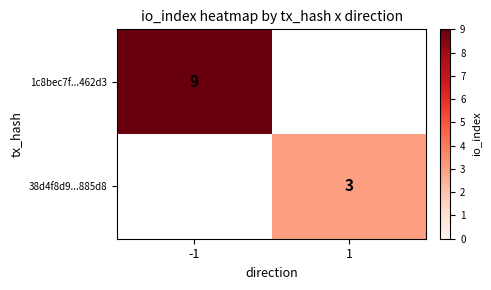

The value of 38d4f8d9...885d8 at 1 is 3. True or false?

True